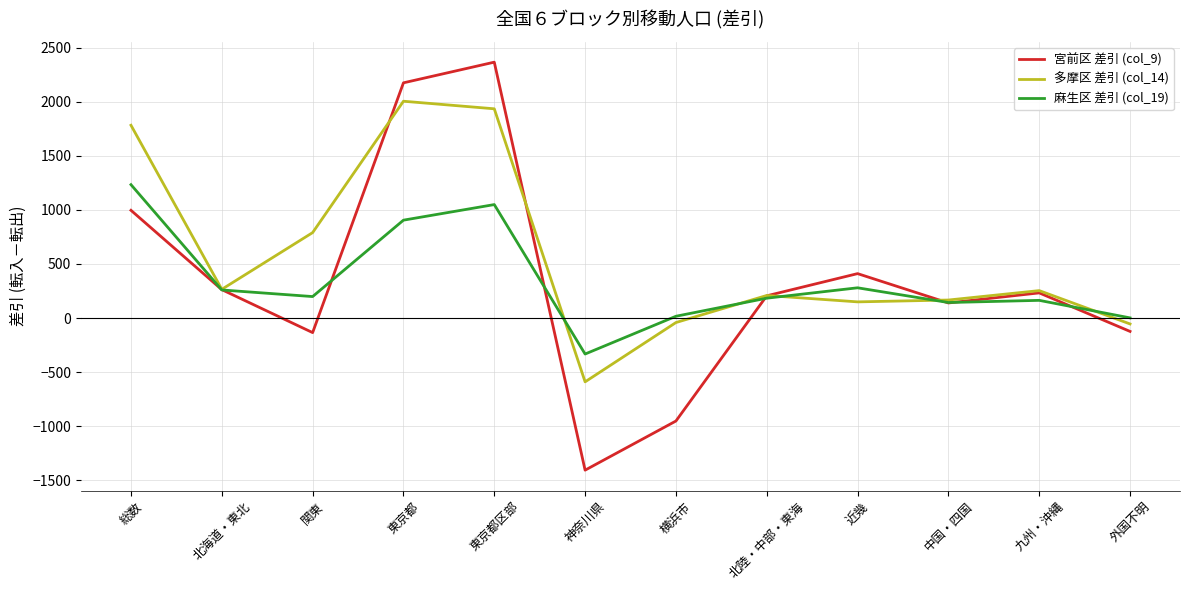

What is the difference between the maximum and minimum values in the 宮前区 差引 (col_9) series?

3770